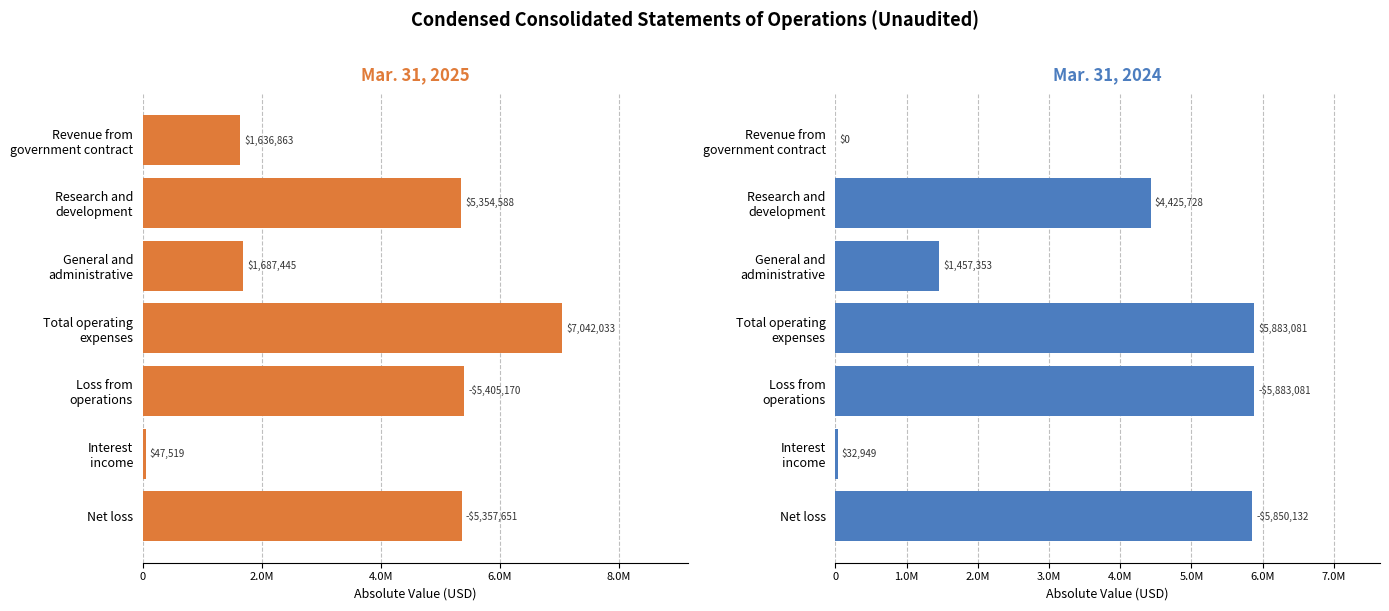

What is the sum of the Mar. 31, 2024 values at Total operating expenses and Net loss?

11733213